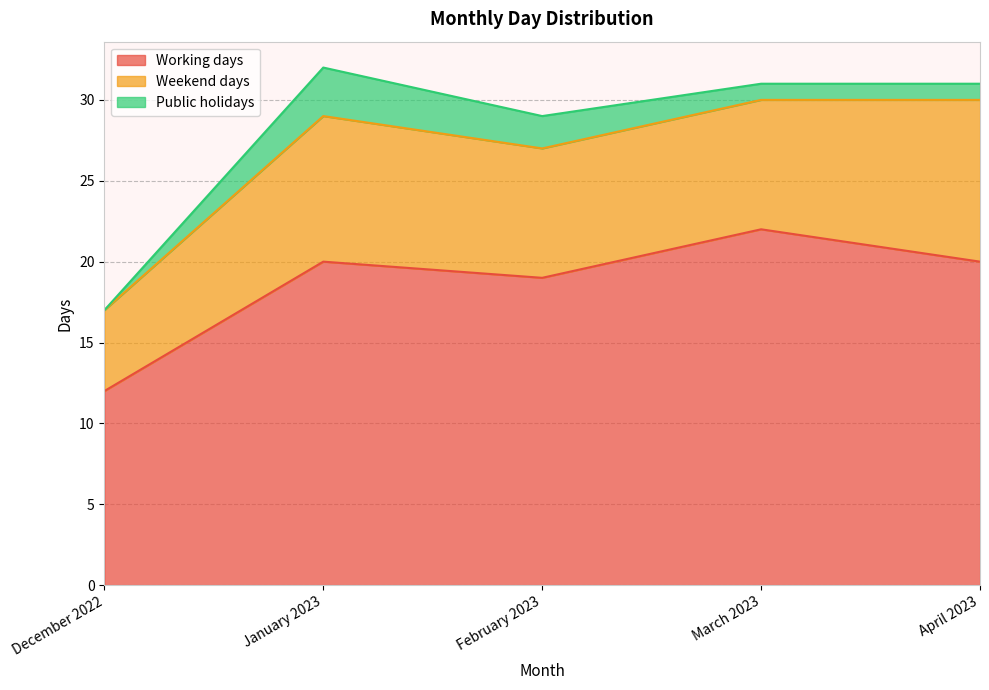

What is the maximum value for Public holidays?

3